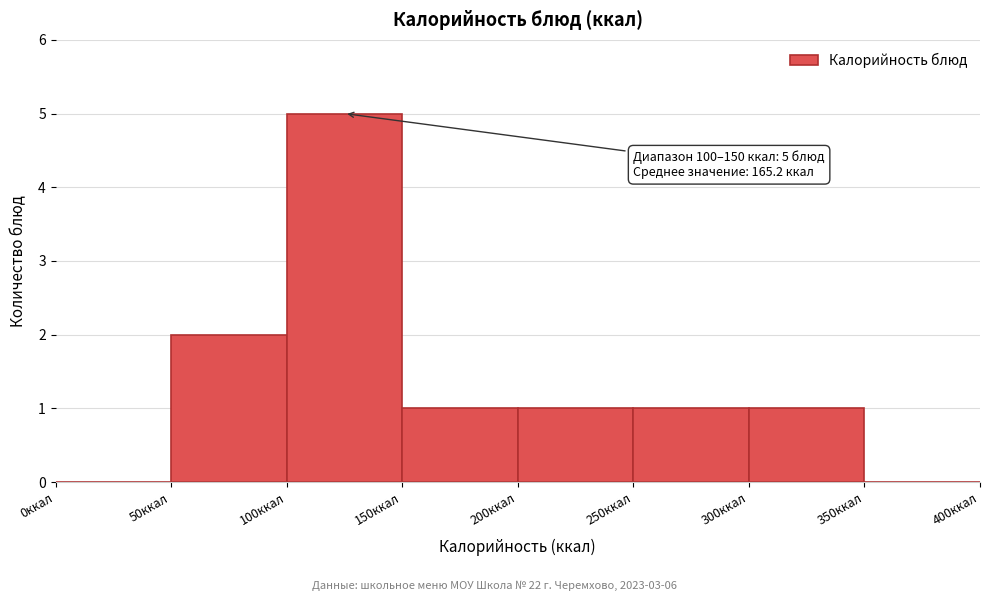

Which range on the x-axis has the tallest bar?

100 to 150